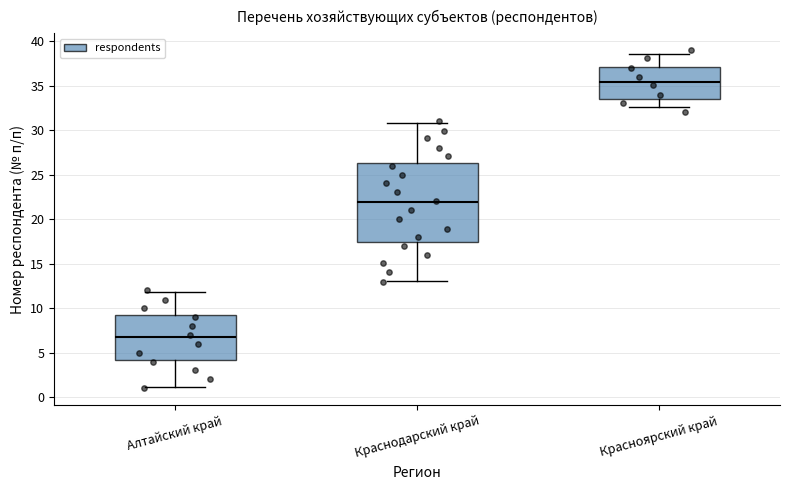

Reading left to right, transcribe this box plot: for each box, give where its median line is, the range the box spans, and where its two whiskers end, as read against the y-axis. The values are not printed on the chart, so give them approximately, as read against the axis.

Алтайский край: median 6.5, box 4.0 to 9.0, whiskers 1.0 to 12.0
Краснодарский край: median 22.0, box 17.5 to 26.5, whiskers 13.0 to 31.0
Красноярский край: median 35.5, box 33.5 to 37.0, whiskers 32.5 to 38.5